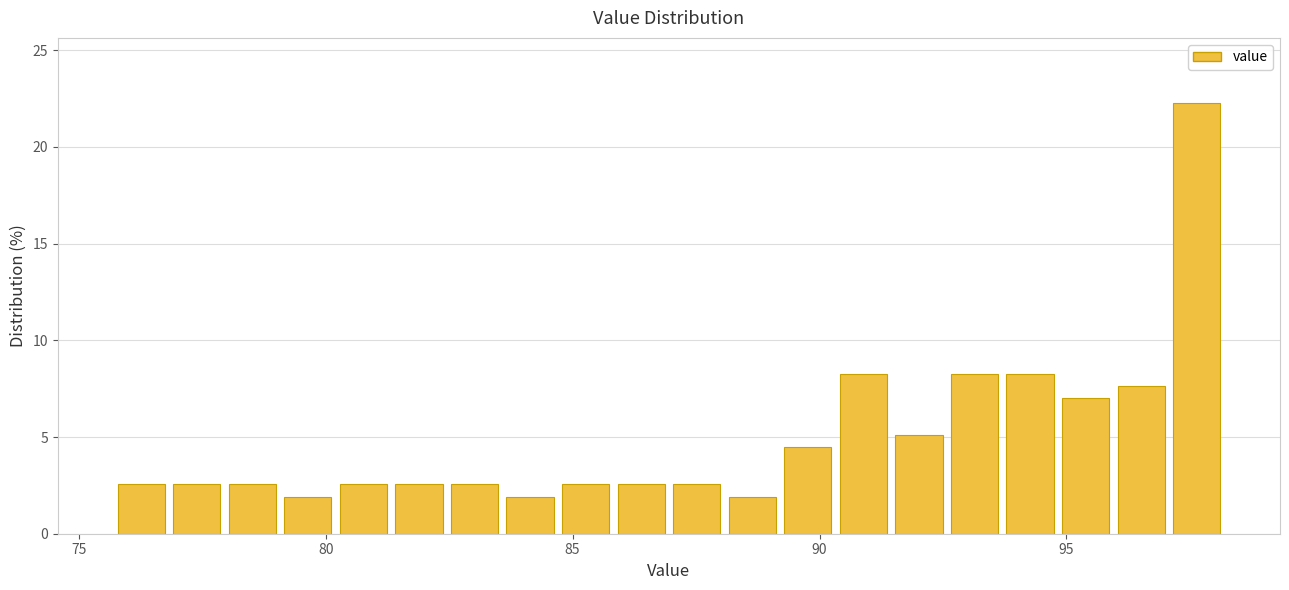

Read against the x-axis, roughly where is the centre of the tallest bar?

97.5